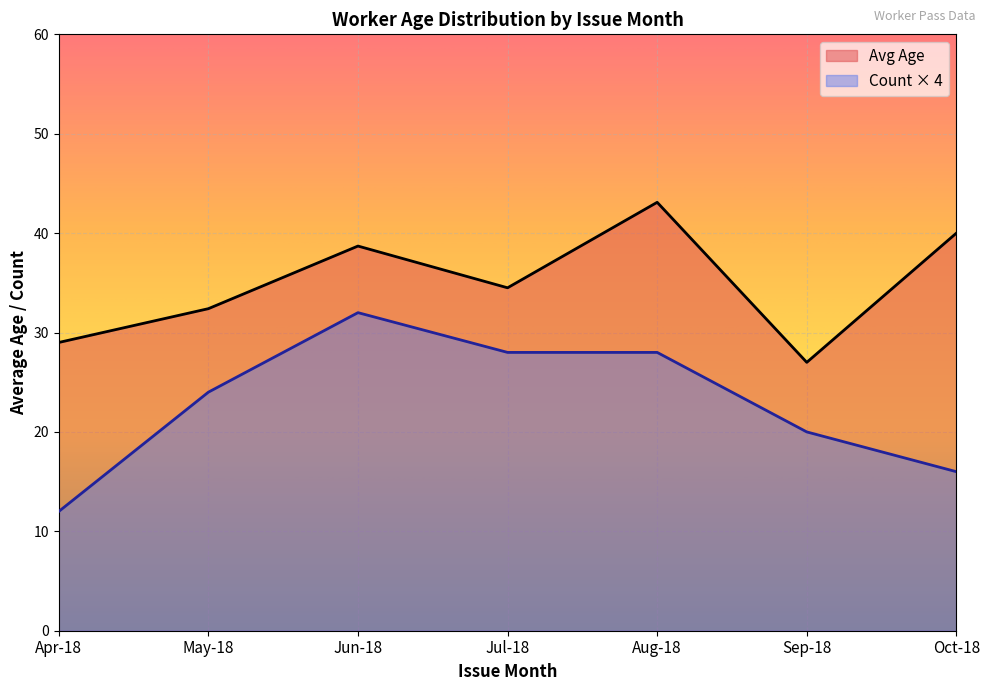

Does the chart display data point markers on the line(s)?

No